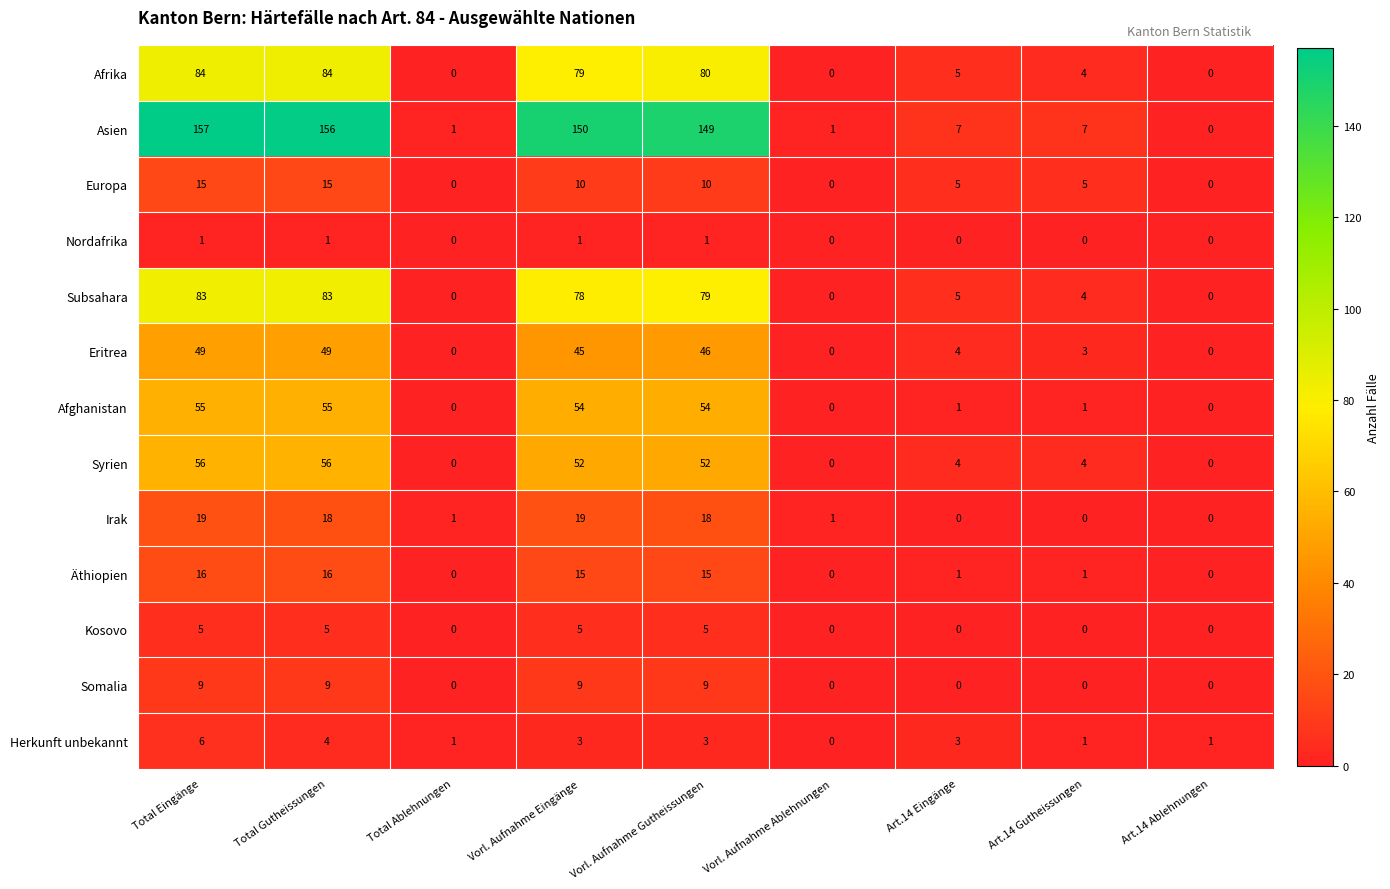

At which label does Afrika first exceed 5?

Total Eingänge